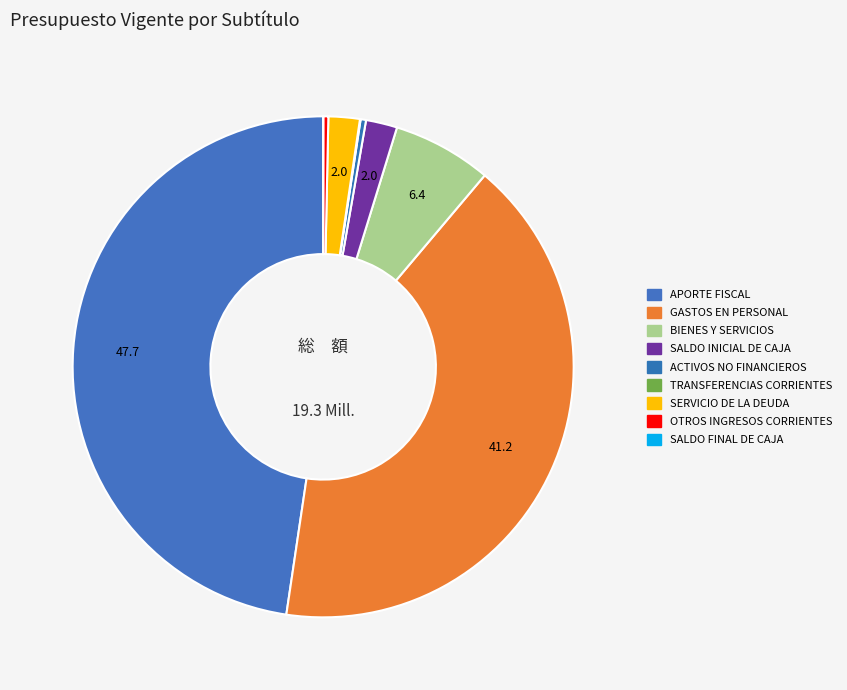

Combined, do OTROS INGRESOS CORRIENTES and BIENES Y SERVICIOS account for over 50%?

No